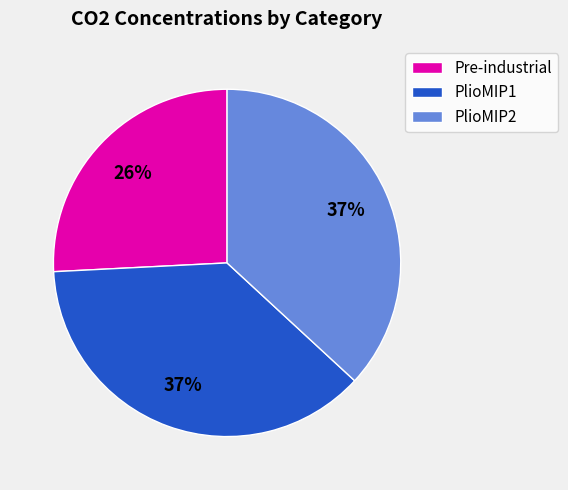

To the nearest percent, what is the difference between the Pre-industrial and PlioMIP2 slice percentages?

11%